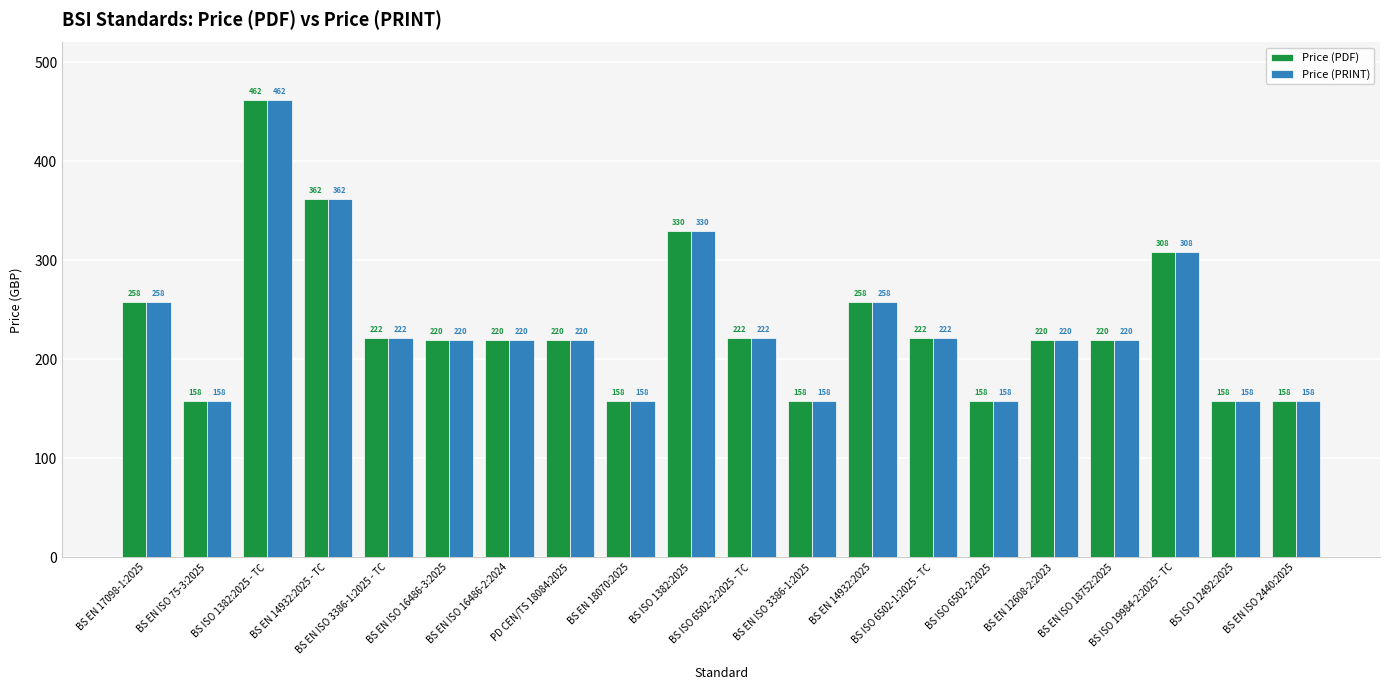

At which label is Price (PDF) closest to 310?

BS ISO 19984-2:2025 - TC